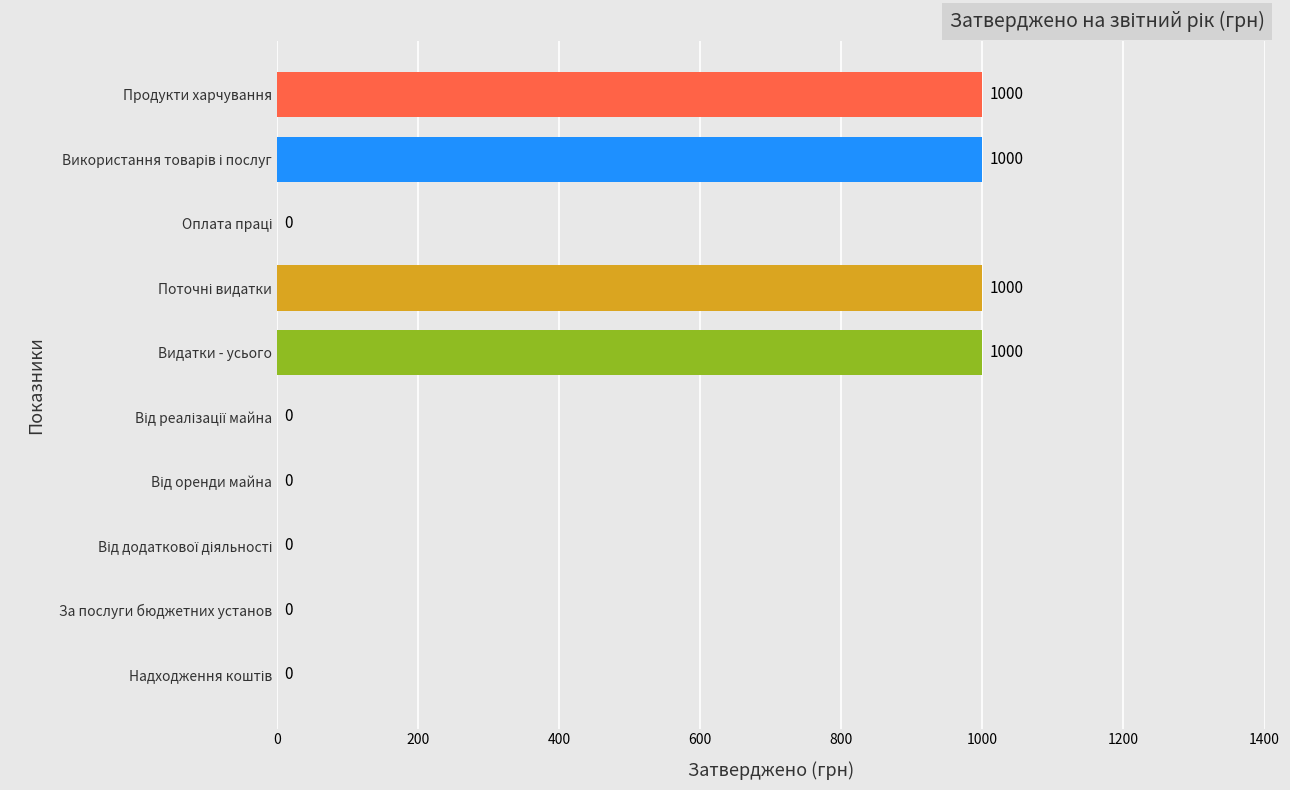

Are the bars grouped side by side (vs. stacked)?

No